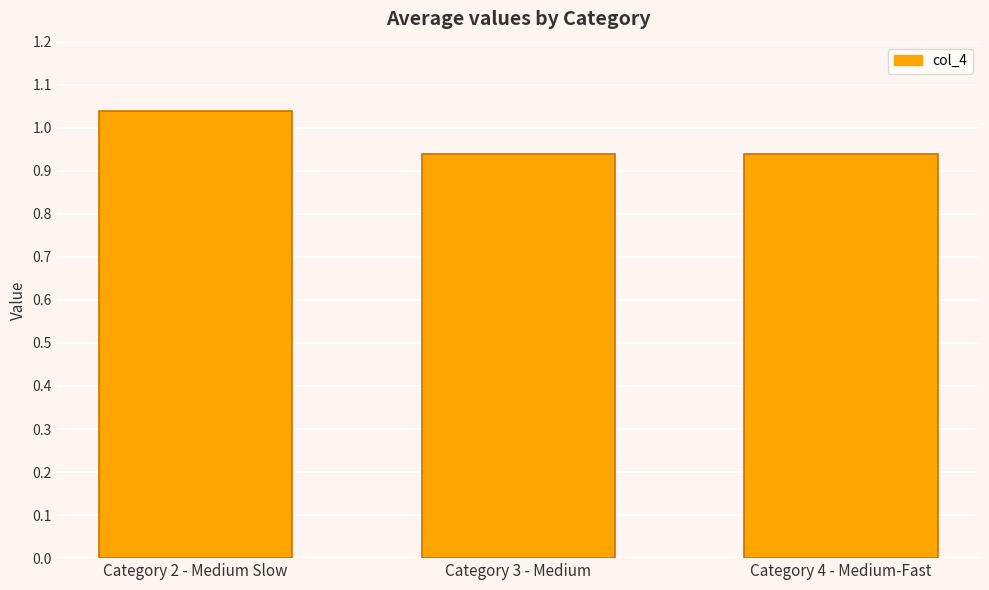

What is the sum of the values at Category 3 - Medium and Category 2 - Medium Slow?

2.0